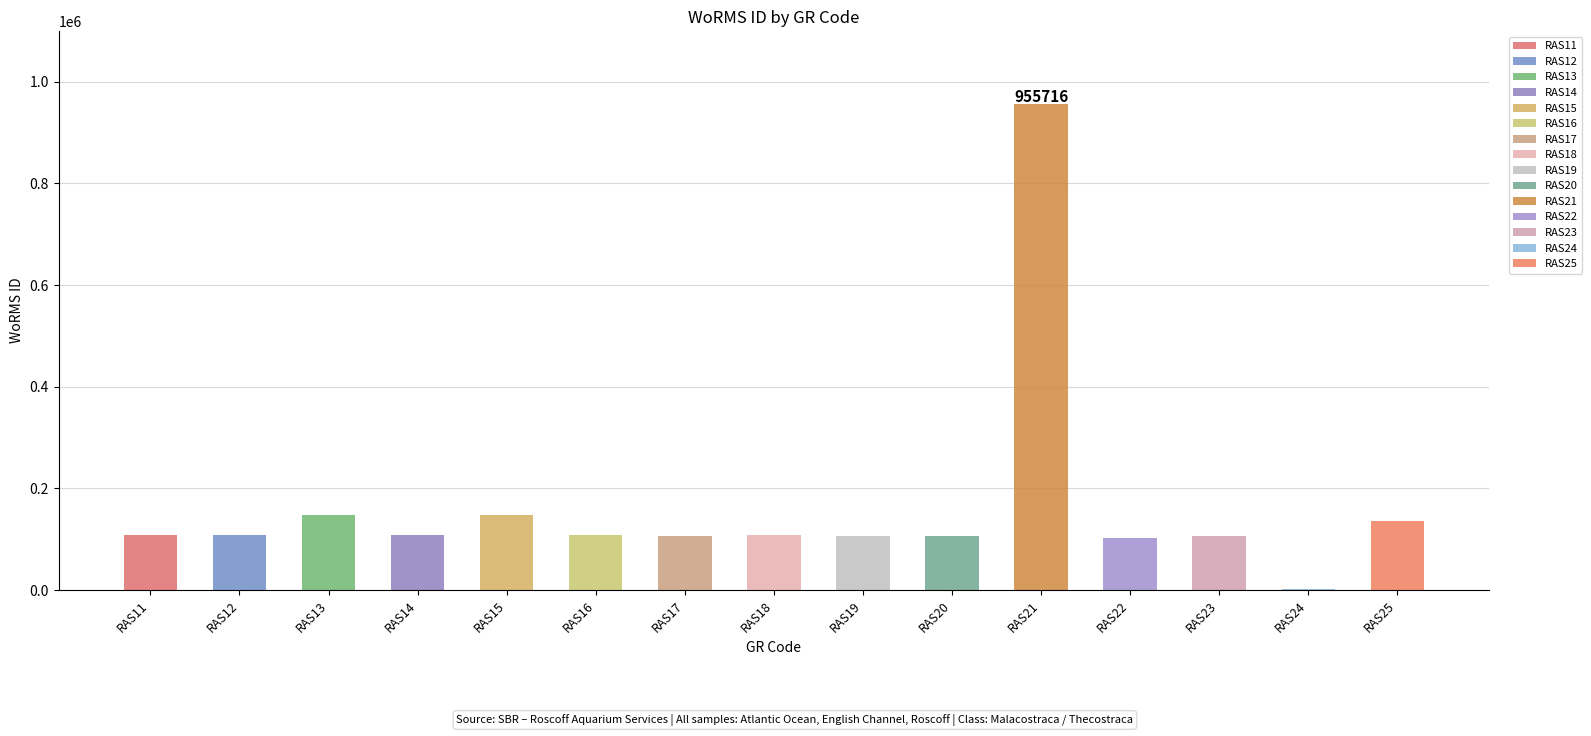

Does the chart contain stacked bars?

No